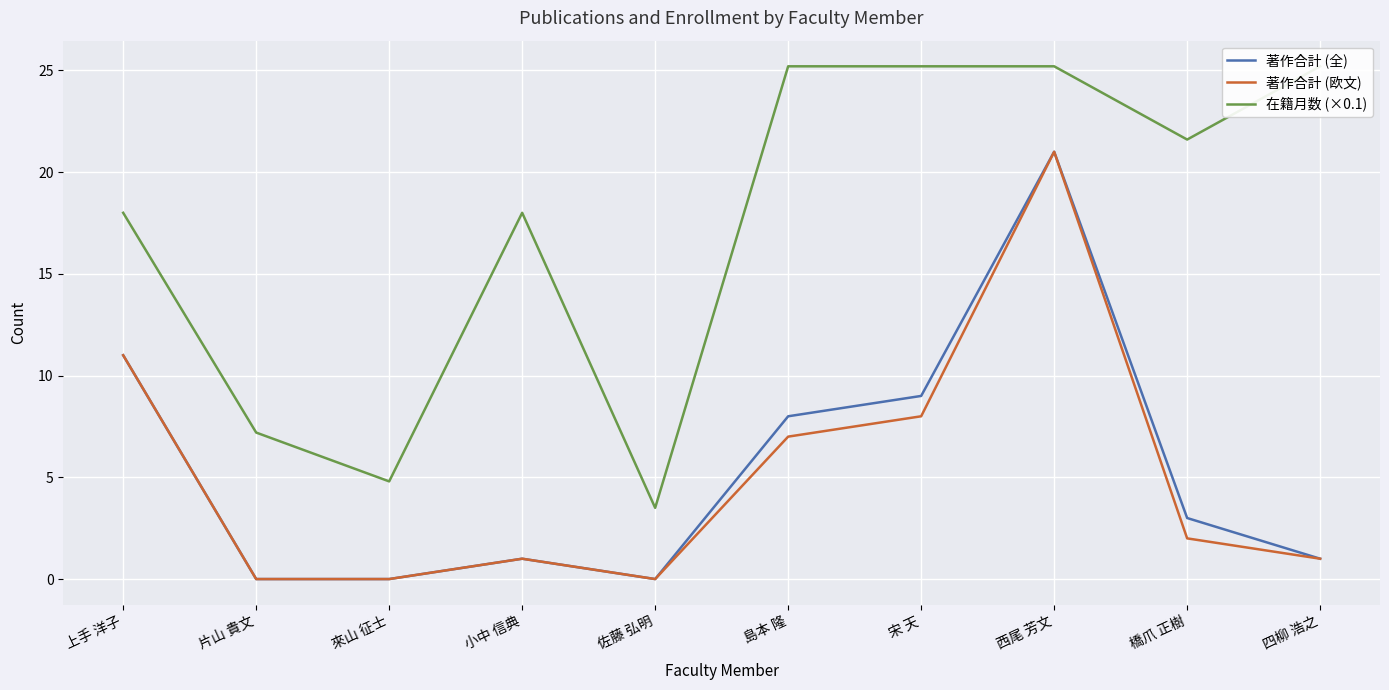

The value of 著作合計 (全) at 宋 天 is 9.0. True or false?

True